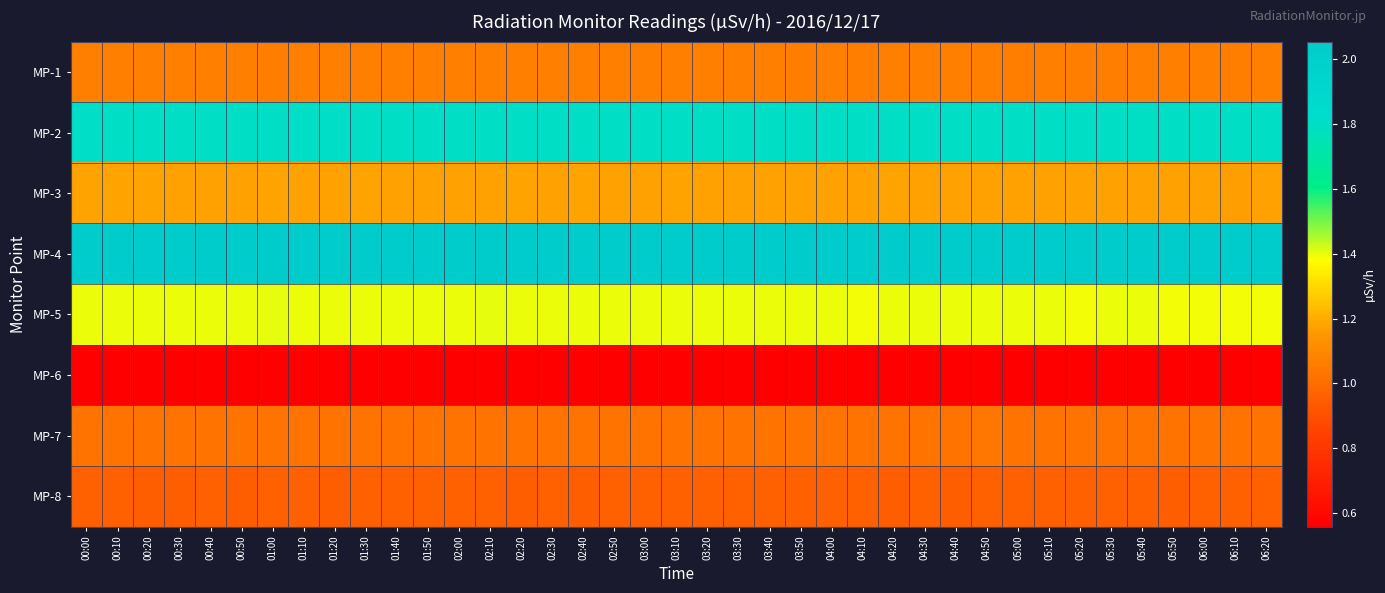

Reading left to right, extract all data points from this chart.

MP-1: 00:00=1.1	00:10=1.1	00:20=1.1	00:30=1.1	00:40=1.1	00:50=1.1	01:00=1.1	01:10=1.1	01:20=1.1	01:30=1.1	01:40=1.1	01:50=1.1	02:00=1.1	02:10=1.1	02:20=1.1	02:30=1.1	02:40=1.1	02:50=1.1	03:00=1.1	03:10=1.1	03:20=1.1	03:30=1.1	03:40=1.1	03:50=1.1	04:00=1.1	04:10=1.1	04:20=1.1	04:30=1.1	04:40=1.1	04:50=1.1	05:00=1.1	05:10=1.1	05:20=1.1	05:30=1.1	05:40=1.1	05:50=1.1	06:00=1.1	06:10=1.1	06:20=1.1
MP-2: 00:00=1.8	00:10=1.8	00:20=1.8	00:30=1.8	00:40=1.8	00:50=1.8	01:00=1.8	01:10=1.8	01:20=1.8	01:30=1.8	01:40=1.8	01:50=1.8	02:00=1.8	02:10=1.8	02:20=1.8	02:30=1.8	02:40=1.8	02:50=1.8	03:00=1.8	03:10=1.8	03:20=1.8	03:30=1.8	03:40=1.8	03:50=1.8	04:00=1.8	04:10=1.8	04:20=1.8	04:30=1.8	04:40=1.8	04:50=1.8	05:00=1.8	05:10=1.8	05:20=1.8	05:30=1.8	05:40=1.8	05:50=1.8	06:00=1.8	06:10=1.8	06:20=1.8
MP-3: 00:00=1.2	00:10=1.2	00:20=1.2	00:30=1.2	00:40=1.2	00:50=1.2	01:00=1.2	01:10=1.2	01:20=1.2	01:30=1.2	01:40=1.2	01:50=1.2	02:00=1.2	02:10=1.2	02:20=1.2	02:30=1.2	02:40=1.2	02:50=1.2	03:00=1.2	03:10=1.2	03:20=1.2	03:30=1.2	03:40=1.2	03:50=1.2	04:00=1.2	04:10=1.2	04:20=1.2	04:30=1.2	04:40=1.2	04:50=1.2	05:00=1.2	05:10=1.2	05:20=1.2	05:30=1.2	05:40=1.2	05:50=1.2	06:00=1.2	06:10=1.2	06:20=1.2
MP-4: 00:00=2.0	00:10=2.1	00:20=2.0	00:30=2.0	00:40=2.0	00:50=2.1	01:00=2.1	01:10=2.1	01:20=2.0	01:30=2.0	01:40=2.1	01:50=2.1	02:00=2.0	02:10=2.0	02:20=2.0	02:30=2.0	02:40=2.1	02:50=2.0	03:00=2.0	03:10=2.1	03:20=2.0	03:30=2.0	03:40=2.0	03:50=2.1	04:00=2.1	04:10=2.0	04:20=2.0	04:30=2.0	04:40=2.0	04:50=2.0	05:00=2.1	05:10=2.0	05:20=2.0	05:30=2.0	05:40=2.0	05:50=2.0	06:00=2.1	06:10=2.0	06:20=2.1
MP-5: 00:00=1.4	00:10=1.4	00:20=1.4	00:30=1.4	00:40=1.4	00:50=1.4	01:00=1.4	01:10=1.4	01:20=1.4	01:30=1.4	01:40=1.4	01:50=1.4	02:00=1.4	02:10=1.4	02:20=1.4	02:30=1.4	02:40=1.4	02:50=1.4	03:00=1.4	03:10=1.4	03:20=1.4	03:30=1.4	03:40=1.4	03:50=1.4	04:00=1.4	04:10=1.4	04:20=1.4	04:30=1.4	04:40=1.4	04:50=1.4	05:00=1.4	05:10=1.4	05:20=1.4	05:30=1.4	05:40=1.4	05:50=1.4	06:00=1.4	06:10=1.4	06:20=1.4
MP-6: 00:00=0.6	00:10=0.6	00:20=0.6	00:30=0.6	00:40=0.6	00:50=0.6	01:00=0.6	01:10=0.6	01:20=0.6	01:30=0.6	01:40=0.6	01:50=0.6	02:00=0.6	02:10=0.6	02:20=0.6	02:30=0.6	02:40=0.6	02:50=0.6	03:00=0.6	03:10=0.6	03:20=0.6	03:30=0.6	03:40=0.6	03:50=0.6	04:00=0.6	04:10=0.6	04:20=0.6	04:30=0.6	04:40=0.6	04:50=0.6	05:00=0.6	05:10=0.6	05:20=0.6	05:30=0.6	05:40=0.6	05:50=0.6	06:00=0.6	06:10=0.6	06:20=0.6
MP-7: 00:00=1.0	00:10=1.0	00:20=1.0	00:30=1.0	00:40=1.0	00:50=1.0	01:00=1.0	01:10=1.0	01:20=1.0	01:30=1.0	01:40=1.0	01:50=1.0	02:00=1.0	02:10=1.0	02:20=1.0	02:30=1.0	02:40=1.0	02:50=1.0	03:00=1.0	03:10=1.0	03:20=1.0	03:30=1.0	03:40=1.0	03:50=1.0	04:00=1.0	04:10=1.0	04:20=1.0	04:30=1.0	04:40=1.0	04:50=1.0	05:00=1.0	05:10=1.0	05:20=1.0	05:30=1.0	05:40=1.0	05:50=1.0	06:00=1.0	06:10=1.0	06:20=1.0
MP-8: 00:00=1.0	00:10=1.0	00:20=1.0	00:30=1.0	00:40=1.0	00:50=1.0	01:00=1.0	01:10=1.0	01:20=1.0	01:30=1.0	01:40=1.0	01:50=1.0	02:00=1.0	02:10=1.0	02:20=1.0	02:30=1.0	02:40=1.0	02:50=1.0	03:00=1.0	03:10=1.0	03:20=1.0	03:30=1.0	03:40=1.0	03:50=1.0	04:00=1.0	04:10=1.0	04:20=1.0	04:30=1.0	04:40=1.0	04:50=1.0	05:00=1.0	05:10=1.0	05:20=1.0	05:30=1.0	05:40=1.0	05:50=1.0	06:00=1.0	06:10=1.0	06:20=1.0